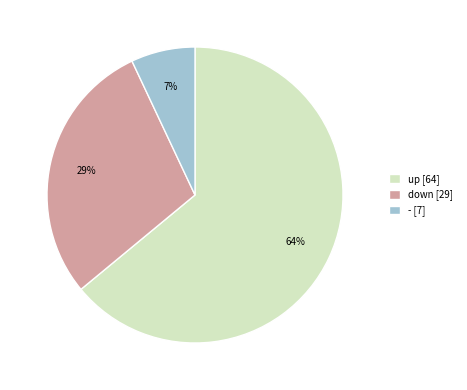

Is the sum of down [29] and up [64] greater than half?

Yes